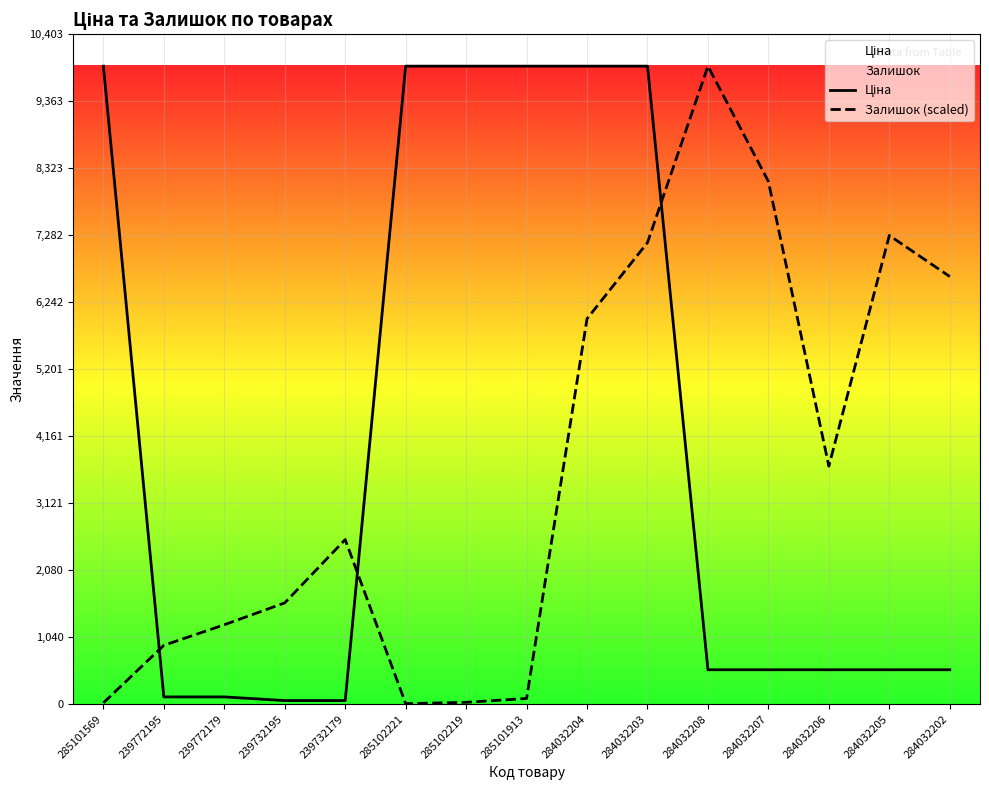

Which category has the lowest value in the Ціна series?

239732195